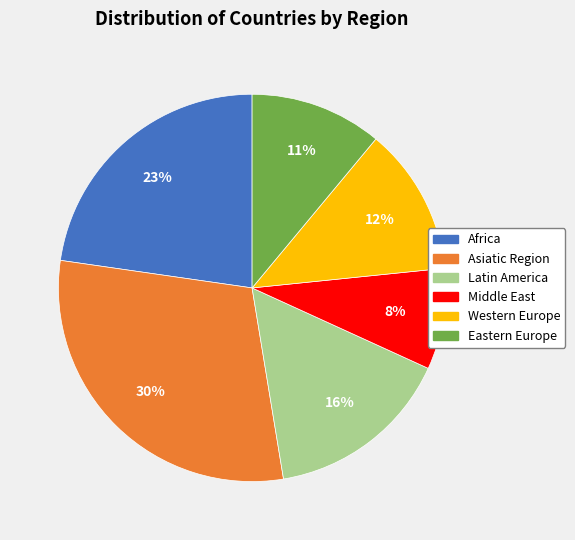

To the nearest percent, what is the difference between the Asiatic Region and Africa slice percentages?

7%